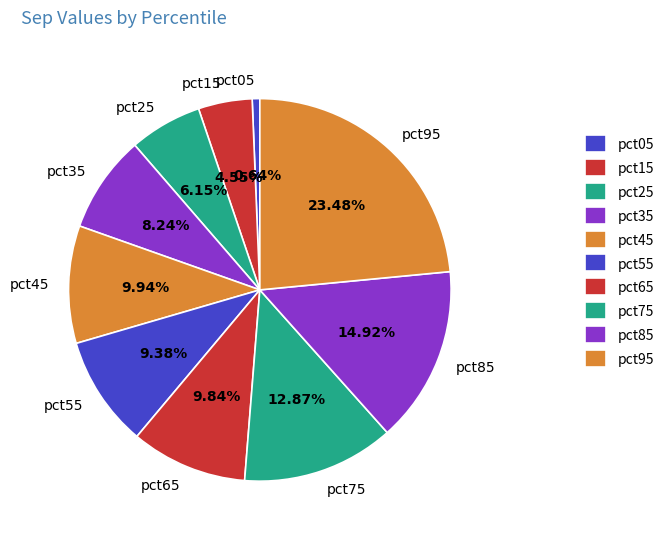

The pct75 slice represents 24% of the pie. True or false?

False